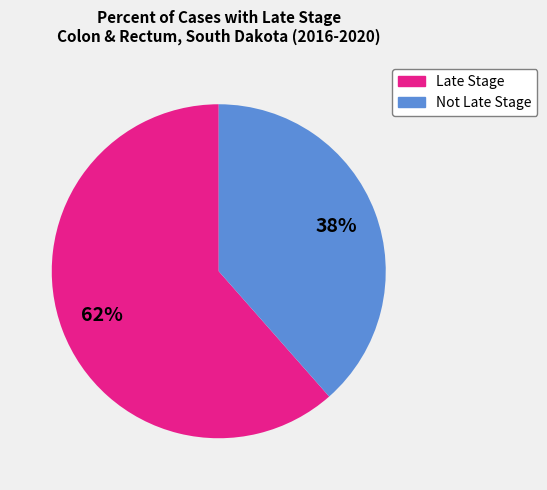

To the nearest percent, what is the average slice percentage?

50%